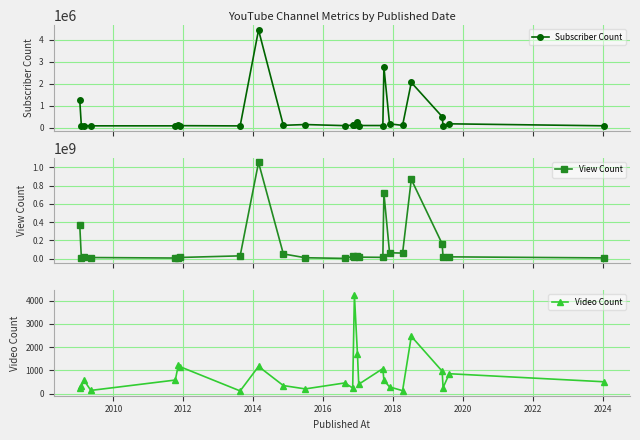

True or false: Subscriber Count has more than 0 interior local peaks.

True